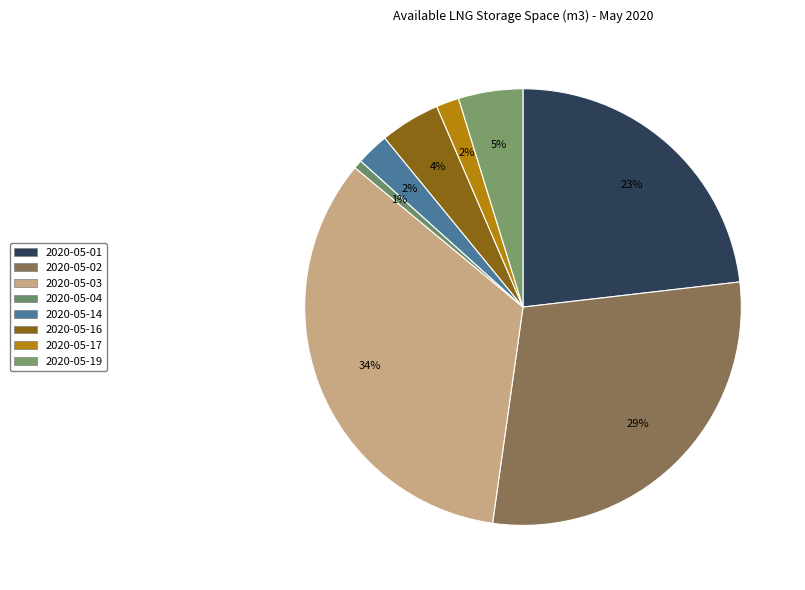

How many slices are in this pie chart?

8